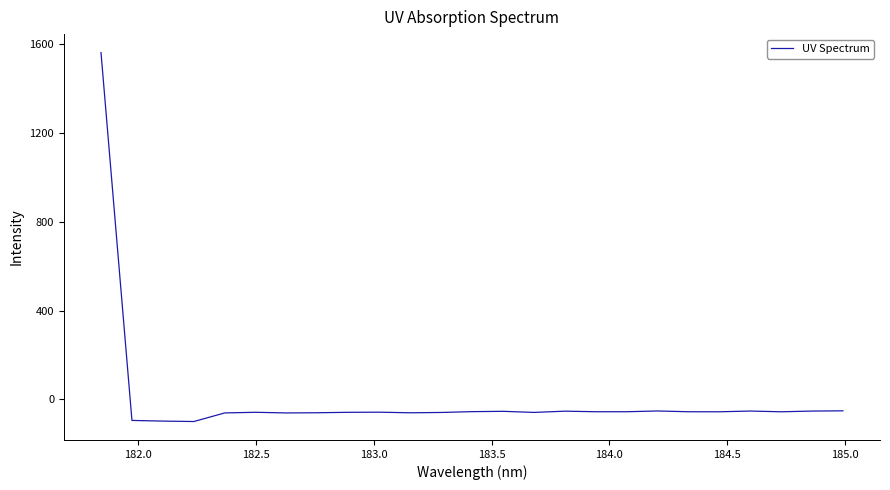

What is the difference between the maximum and minimum values?

1661.4